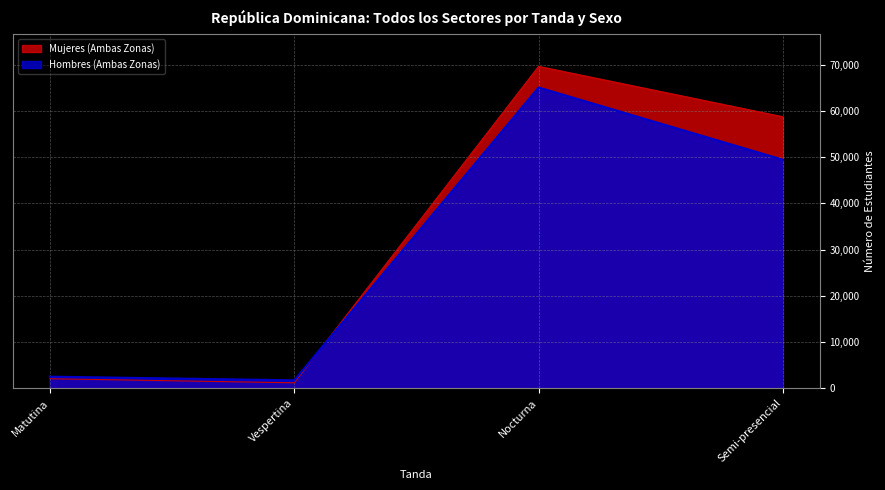

What is the smallest value displayed?

1180